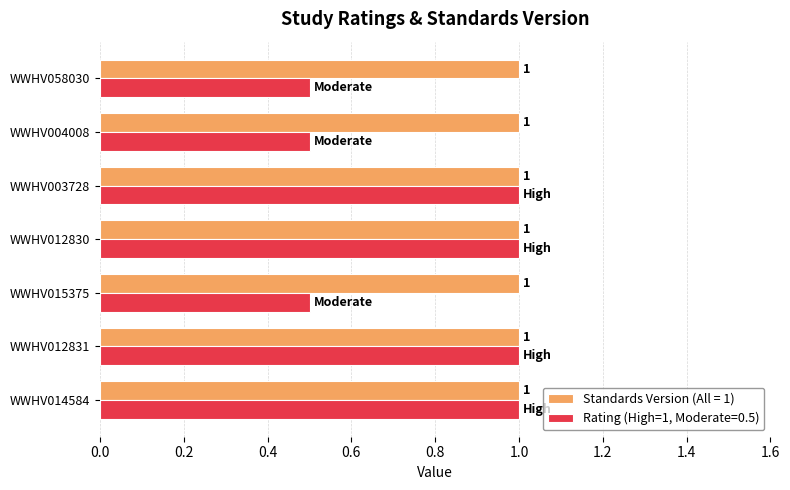

The Rating (High=1, Moderate=0.5) series shows 0.5 at WWHV015375. True or false?

True